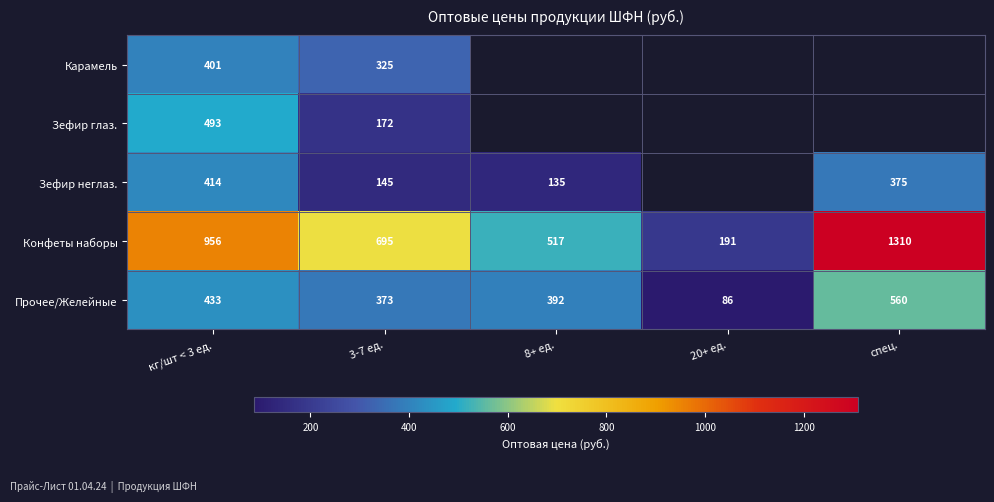

Rank the series at 3-7 ед. from lowest to highest value.

Зефир неглаз., Зефир глаз., Карамель, Прочее/Желейные, Конфеты наборы